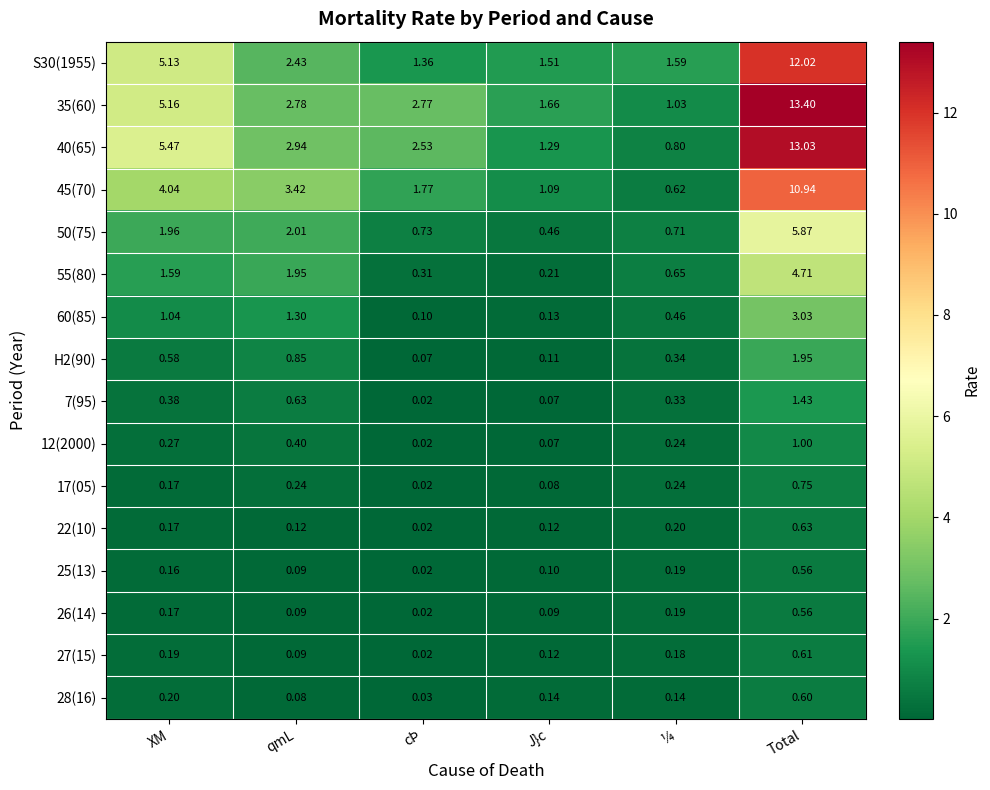

At which label is 40(65) closest to 6?

XM